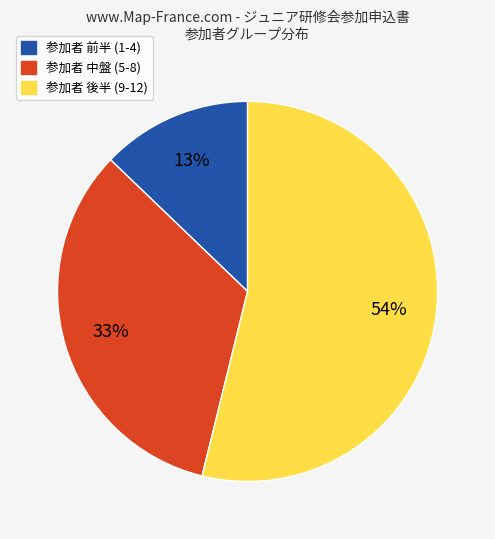

To the nearest percent, what is the average slice percentage?

33%